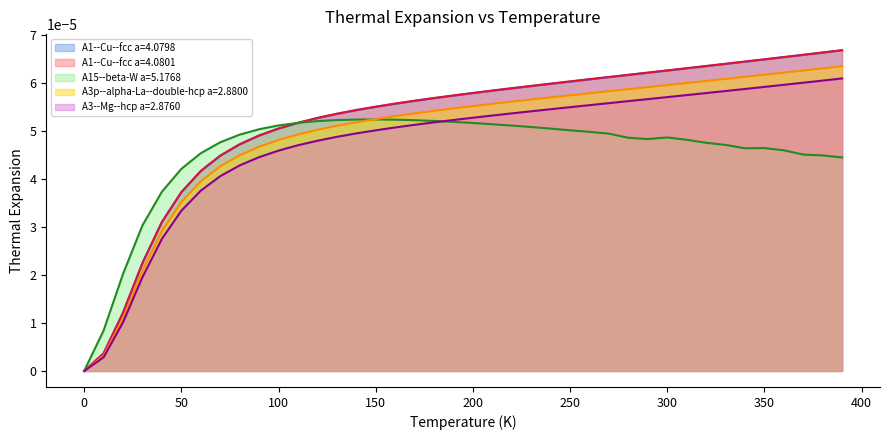

List the series in order of their peak value, lowest first.

A15--beta-W a=5.1768, A3--Mg--hcp a=2.8760, A3p--alpha-La--double-hcp a=2.8800, A1--Cu--fcc a=4.0798, A1--Cu--fcc a=4.0801